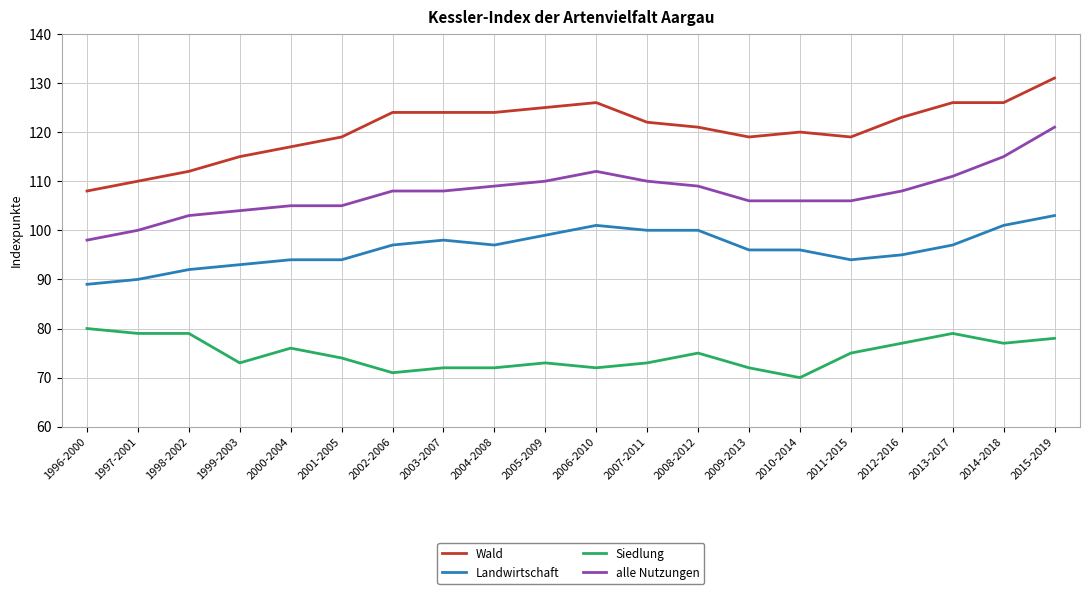

How many lines are shown in the chart?

4